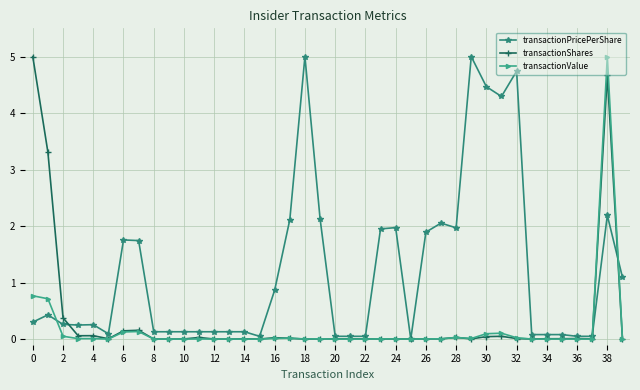

Does the chart have visible grid lines?

Yes